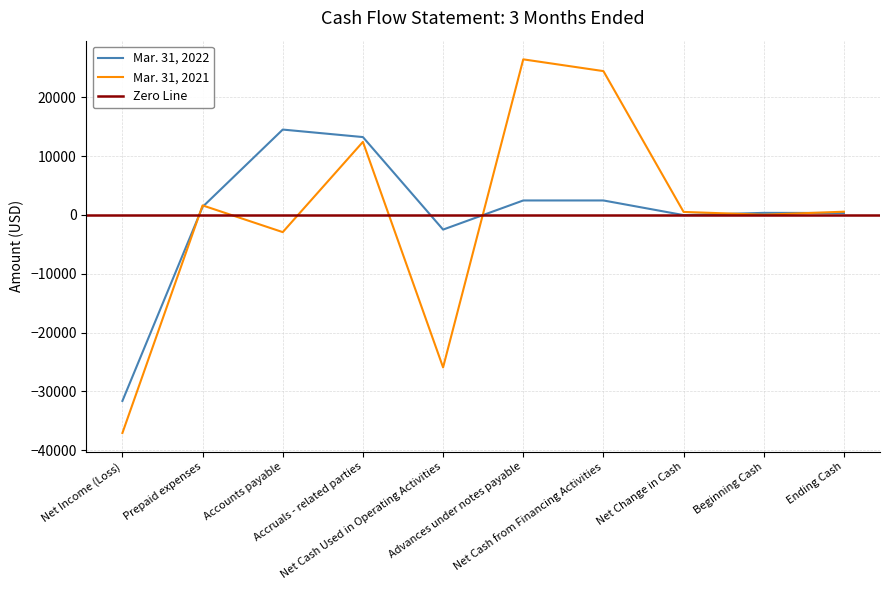

The value of Mar. 31, 2021 at Ending Cash is 966. True or false?

False